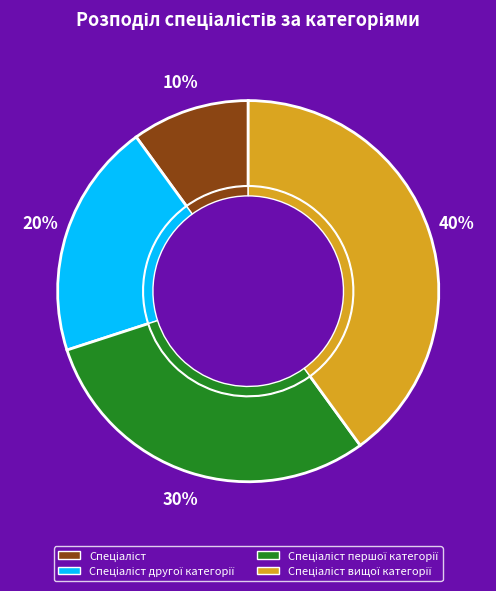

To the nearest percent, what is the difference between the largest and smallest slice percentages?

30%